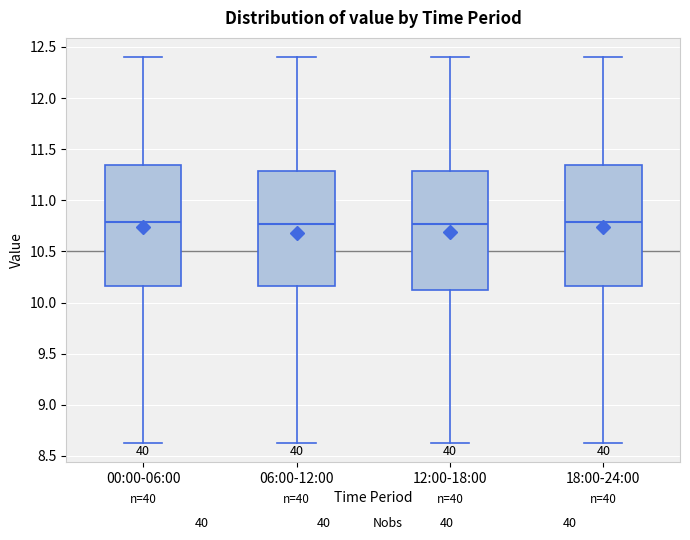

Reading left to right, transcribe this box plot: for each box, give where its median line is, the range the box spans, and where its two whiskers end, as read against the y-axis. The values are not printed on the chart, so give them approximately, as read against the axis.

00:00-06:00: median 10.80, box 10.15 to 11.35, whiskers 8.65 to 12.40
06:00-12:00: median 10.75, box 10.15 to 11.30, whiskers 8.65 to 12.40
12:00-18:00: median 10.75, box 10.10 to 11.30, whiskers 8.65 to 12.40
18:00-24:00: median 10.80, box 10.15 to 11.35, whiskers 8.65 to 12.40